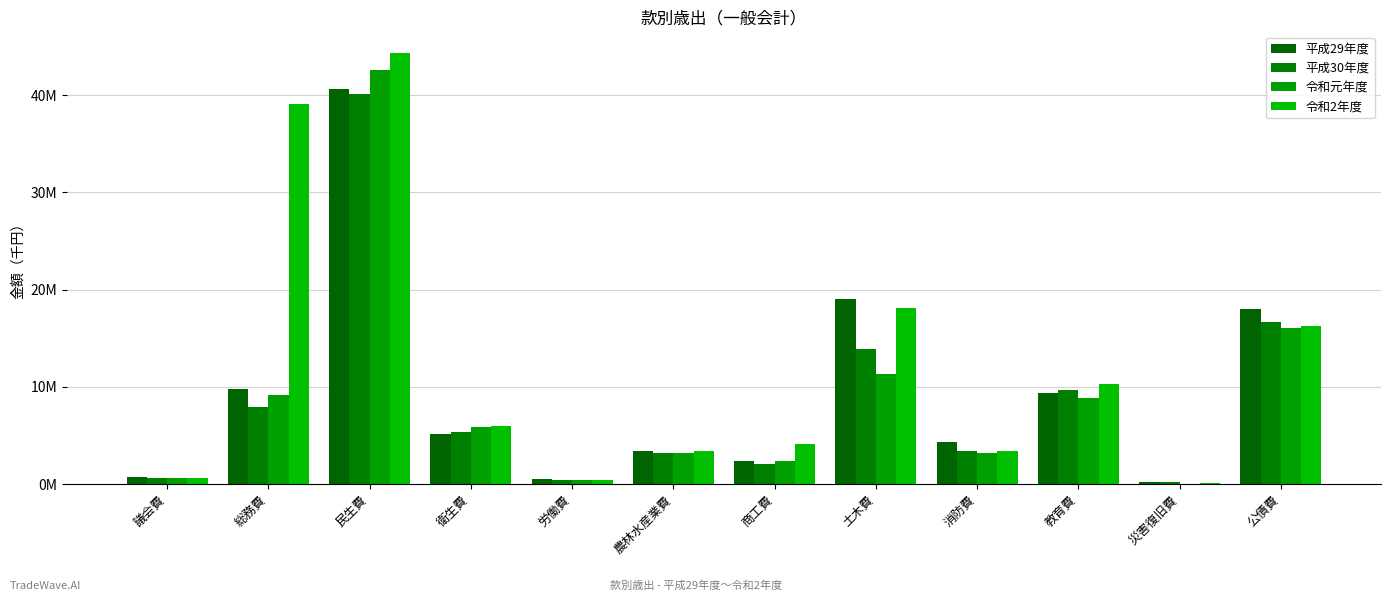

What position from the left is 労働費?

5